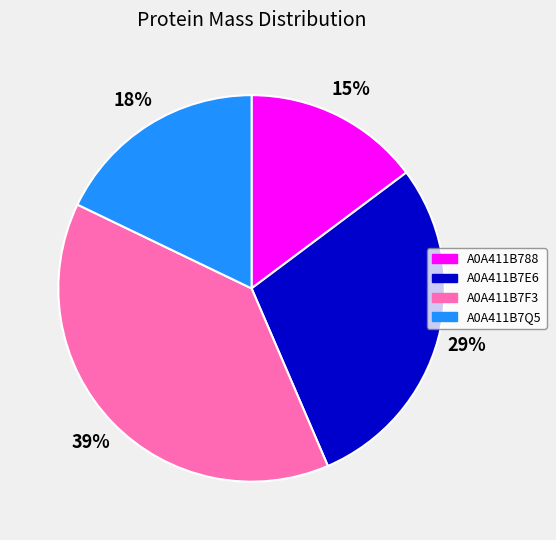

Rank the categories by value from lowest to highest.

A0A411B788, A0A411B7Q5, A0A411B7E6, A0A411B7F3